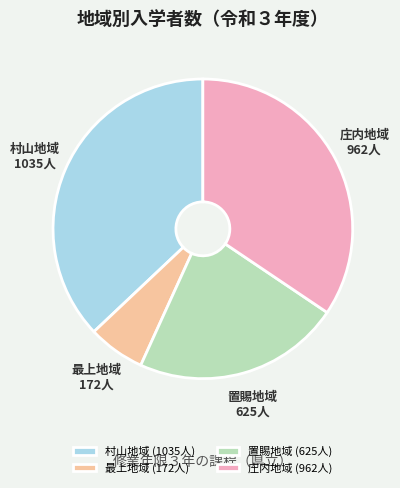

Does 村山地域 account for over 50% of the chart?

No